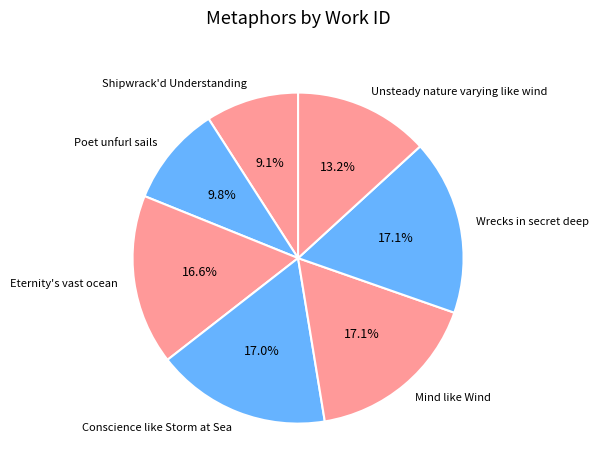

To the nearest percent, what portion does Mind like Wind represent?

17%